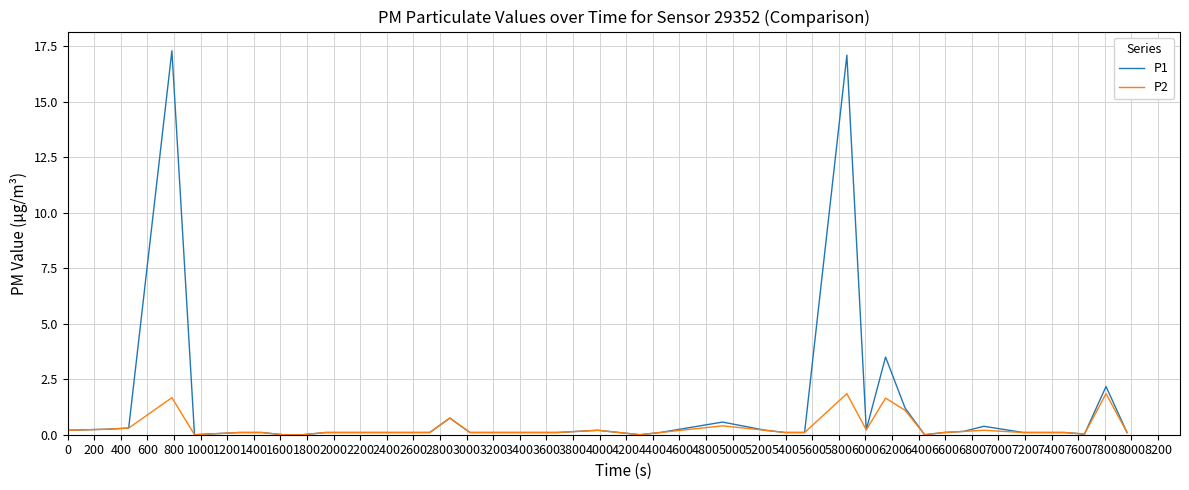

Which series has the largest range (max minus min)?

P1